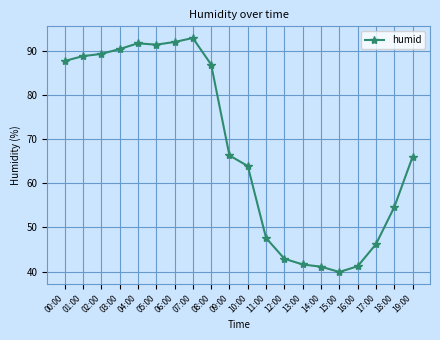

Count the number of categories in the chart.

20